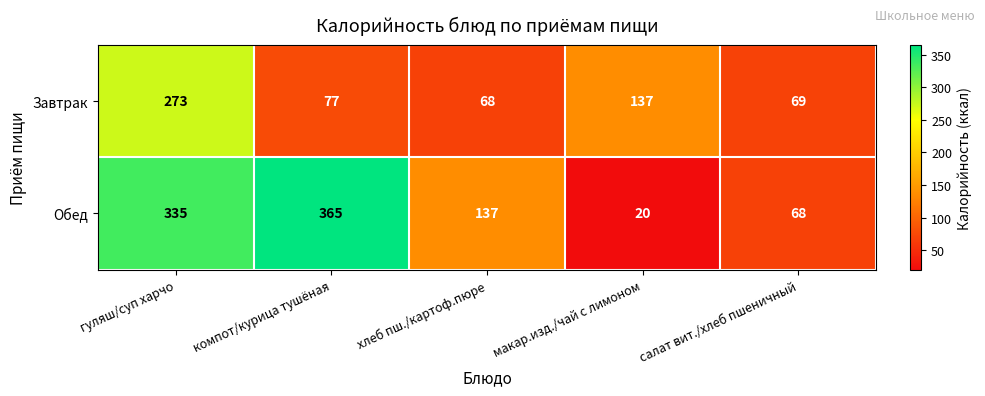

What is the minimum value for Обед?

20